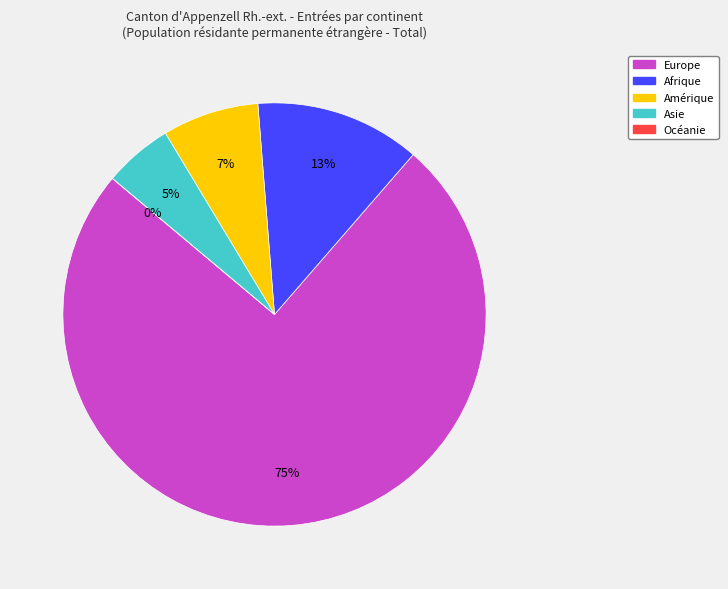

True or false: Afrique accounts for 13% of the total.

True